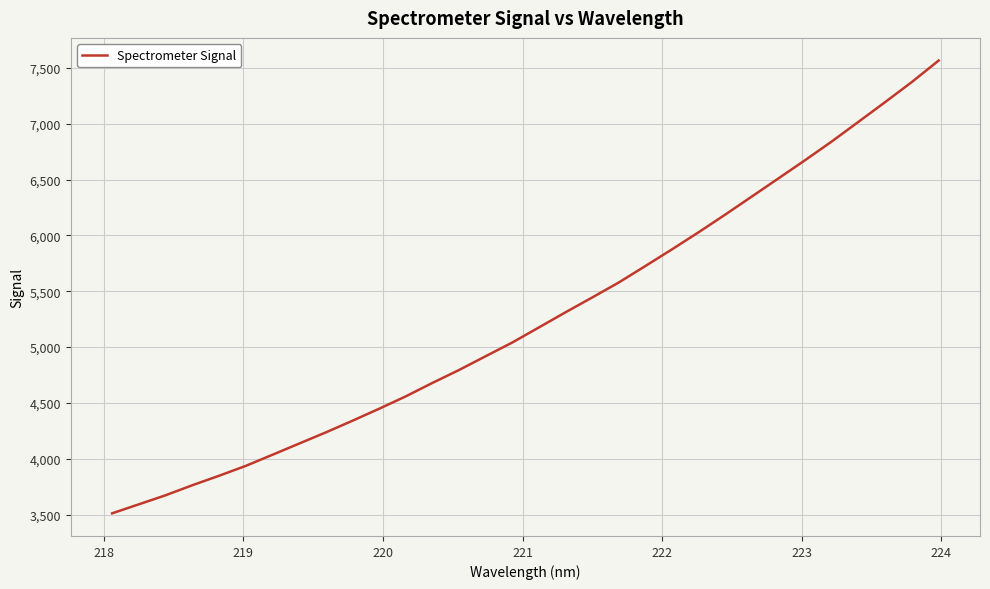

What is the difference between the maximum and minimum values?

4054.1